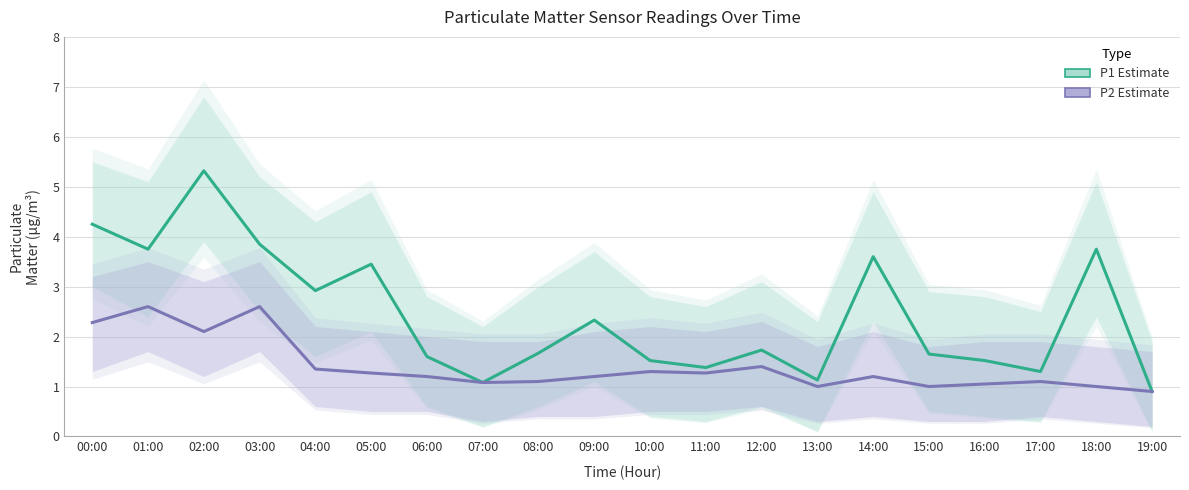

What value does the P2 (Estimate) series have at 02:00?

2.1